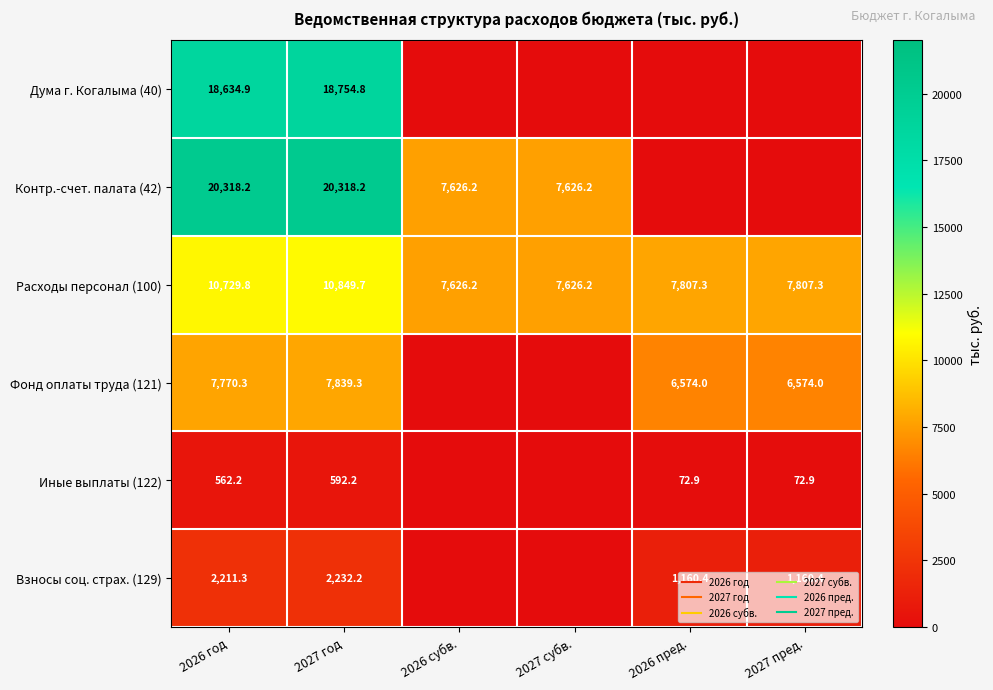

What is the spread (max minus min) of values at 2026 субв.?

7626.2